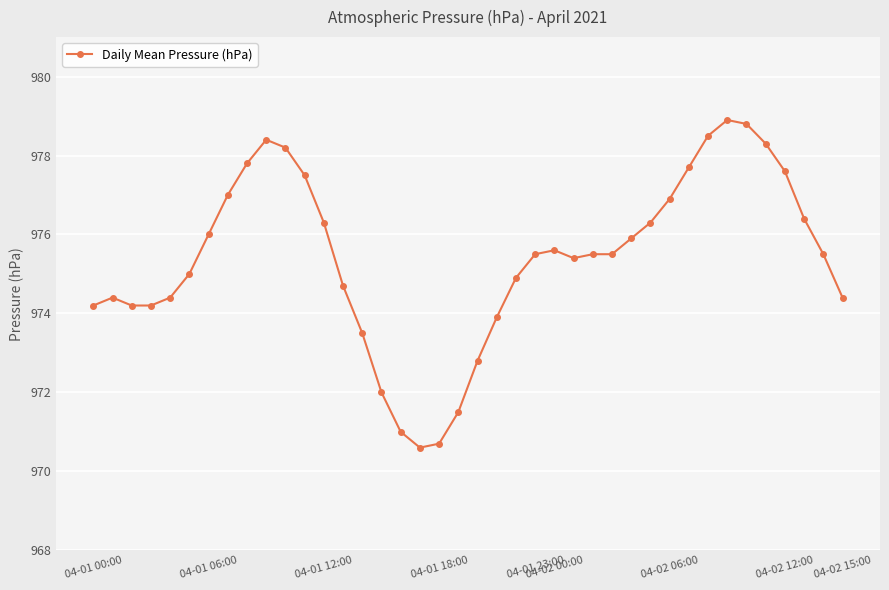

What is the sum of all values?

39015.9